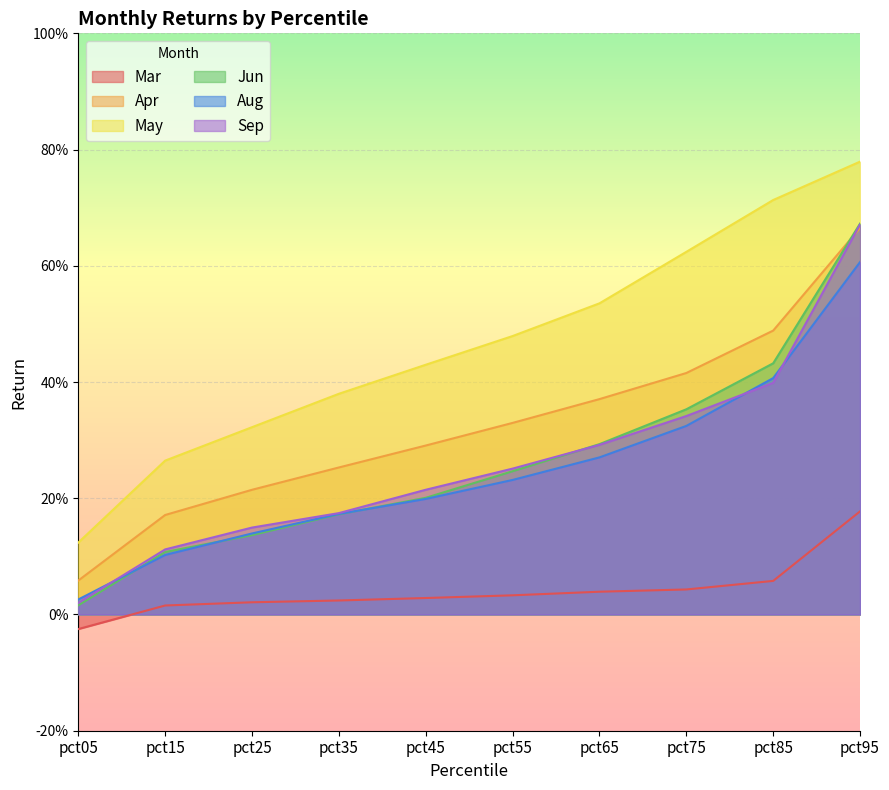

What is the sum of the Mar values at pct75 and pct15?

0.1